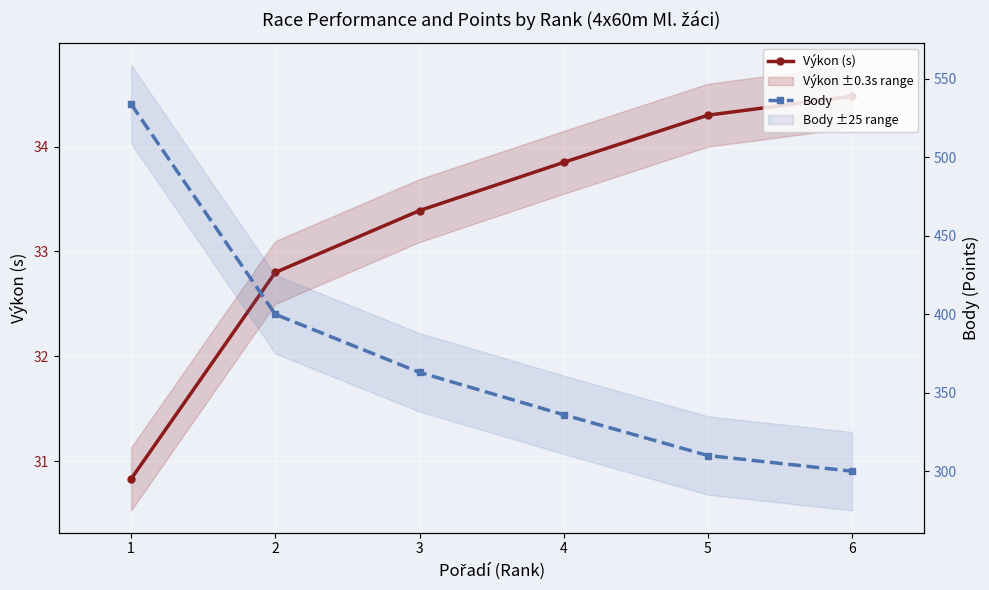

Which has a higher value, 4 or 5?

5